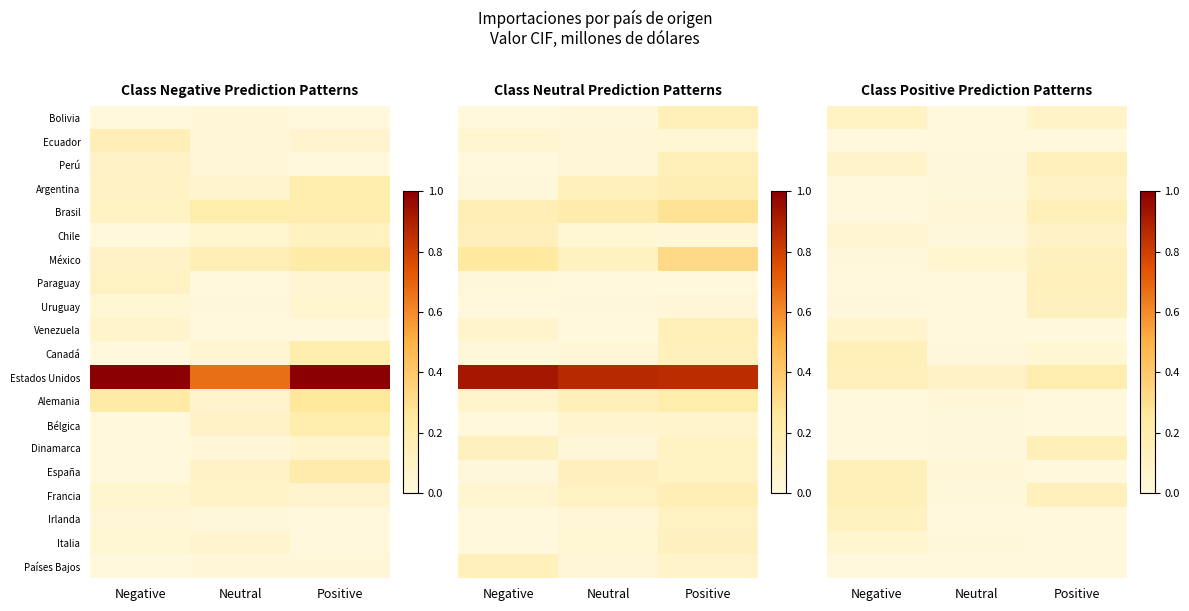

List the labels in order of Países Bajos value, largest first.

Neutral, Negative, Positive